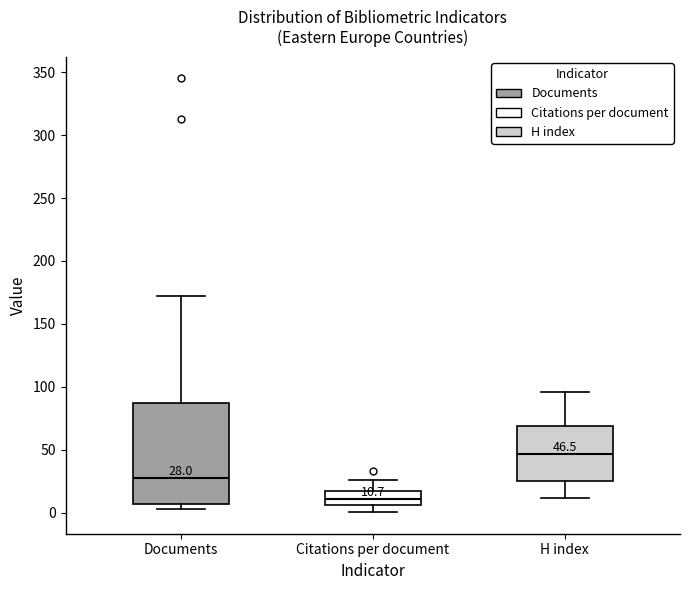

Which box's median line is the highest?

H index